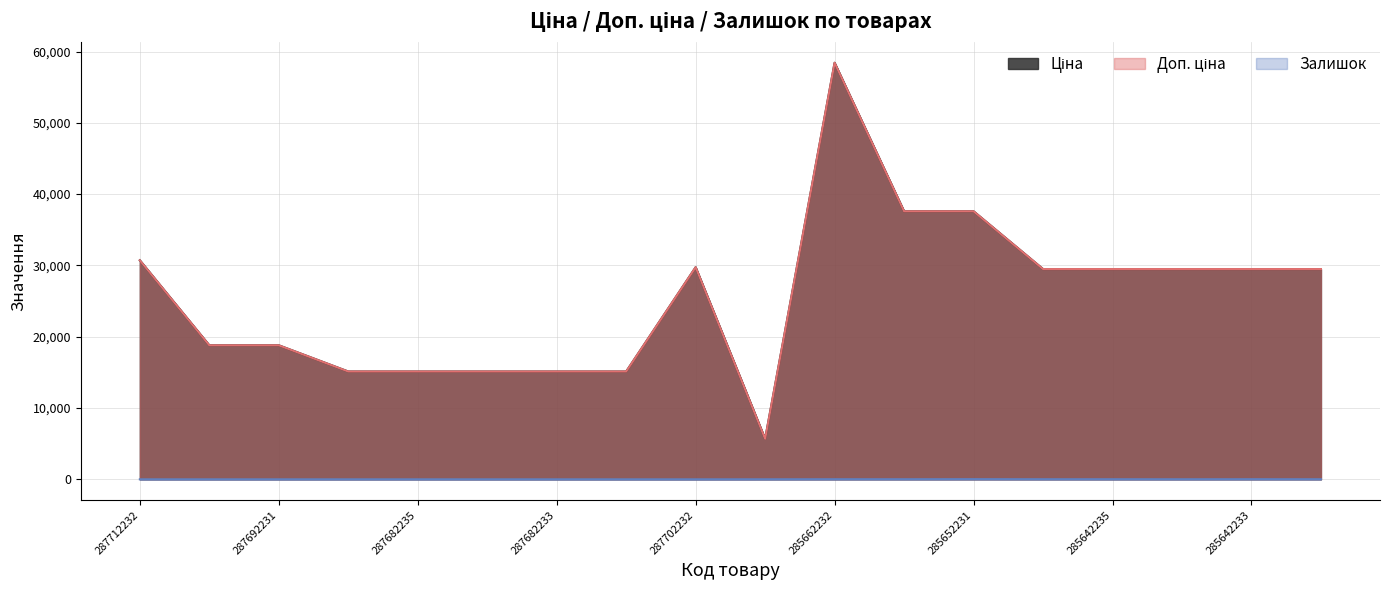

Where is Ціна nearest to the value 32050?

287712232